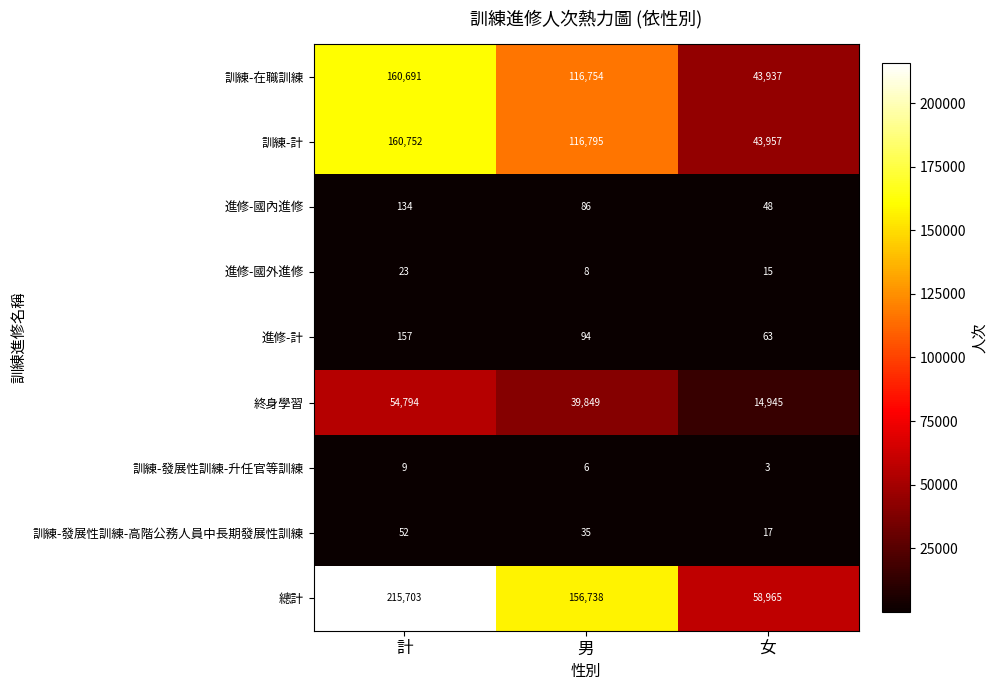

How many data points does each series have?

3